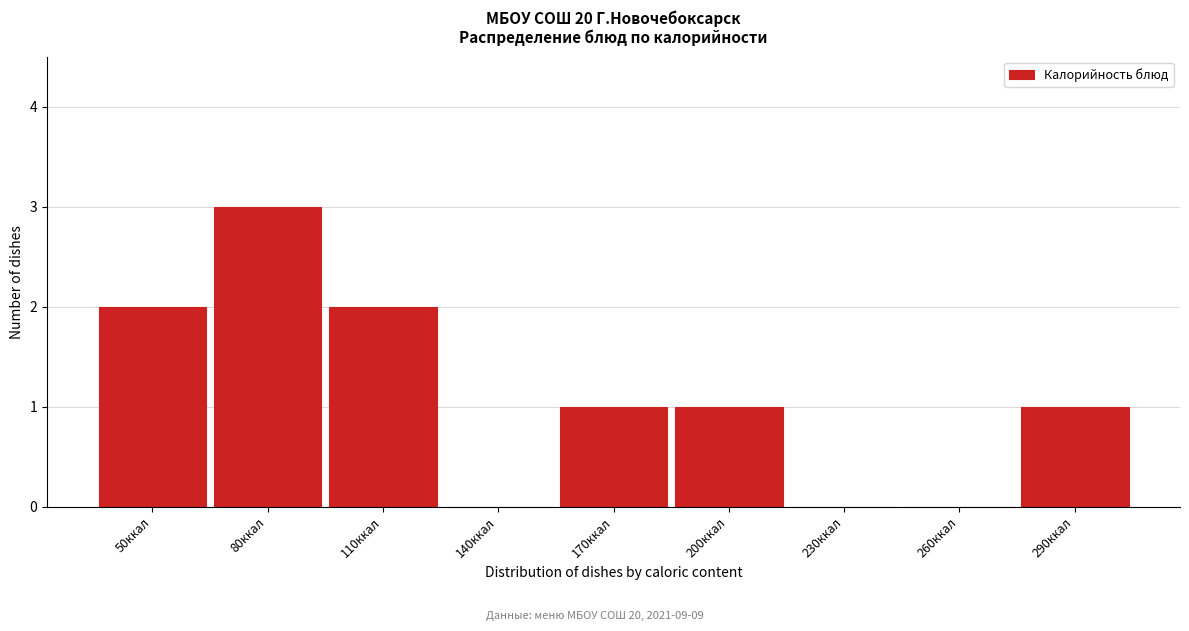

Reading left to right, transcribe all the data shown in this chart.

50ккал=2	80ккал=3	110ккал=2	140ккал=0	170ккал=1	200ккал=1	230ккал=0	260ккал=0	290ккал=1